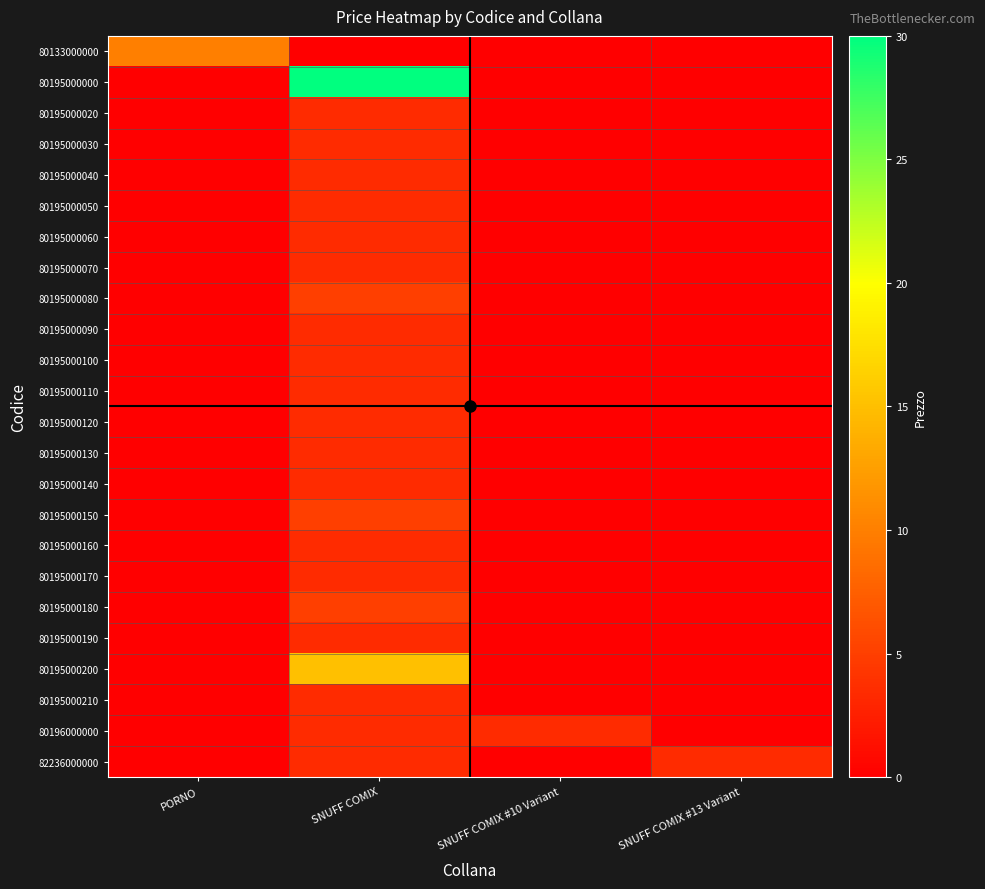

What is the greatest value displayed?

30.0